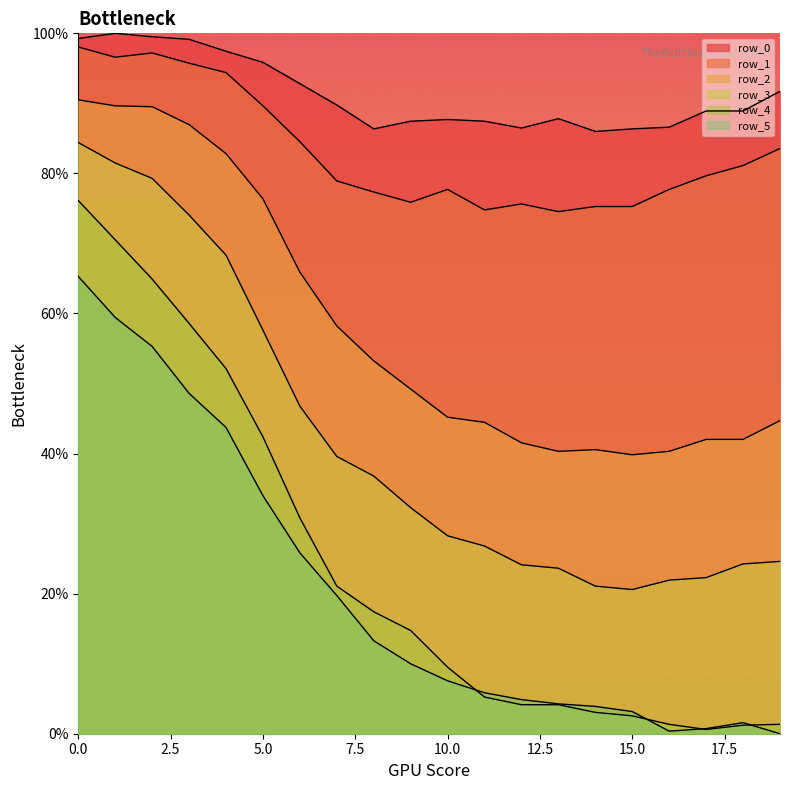

What is the sum of all row_4 values?

481.9